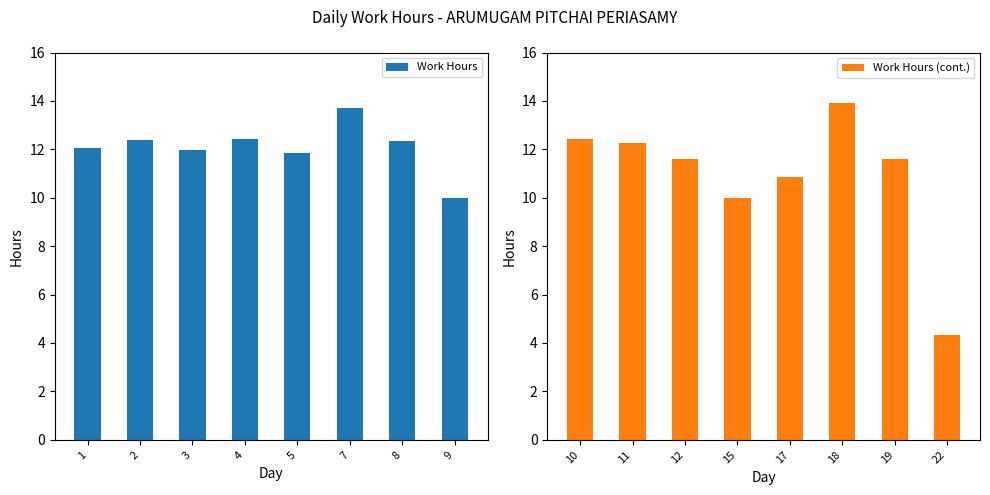

What is the sum of the Work Hours values at 1 and 9?

22.0